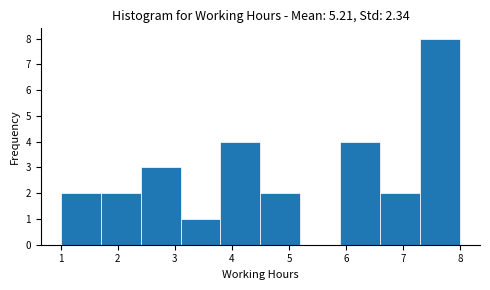

Reading left to right, transcribe this chart: for each bar, give the range it covers on the x-axis and its height. The values are not printed on the chart, so give them approximately, as read against the axis.

1.0 to 1.7: 2
1.7 to 2.4: 2
2.4 to 3.1: 3
3.1 to 3.8: 1
3.8 to 4.5: 4
4.5 to 5.2: 2
5.2 to 5.9: 0
5.9 to 6.6: 4
6.6 to 7.3: 2
7.3 to 8.0: 8